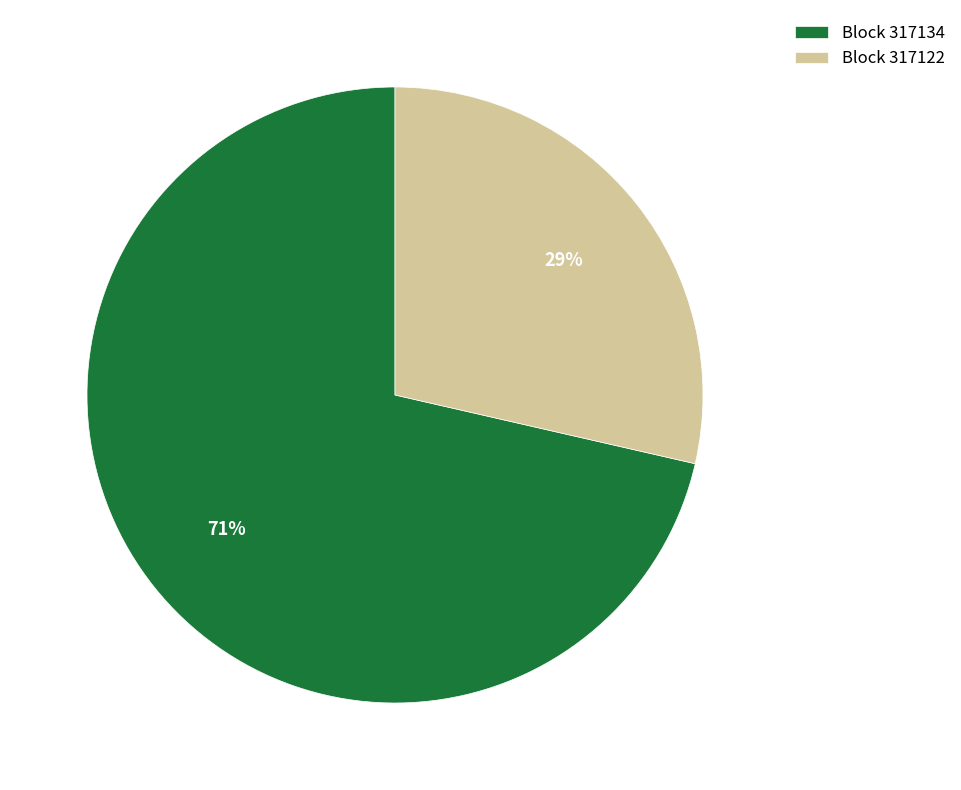

To the nearest percent, what portion does Block 317134 represent?

71%